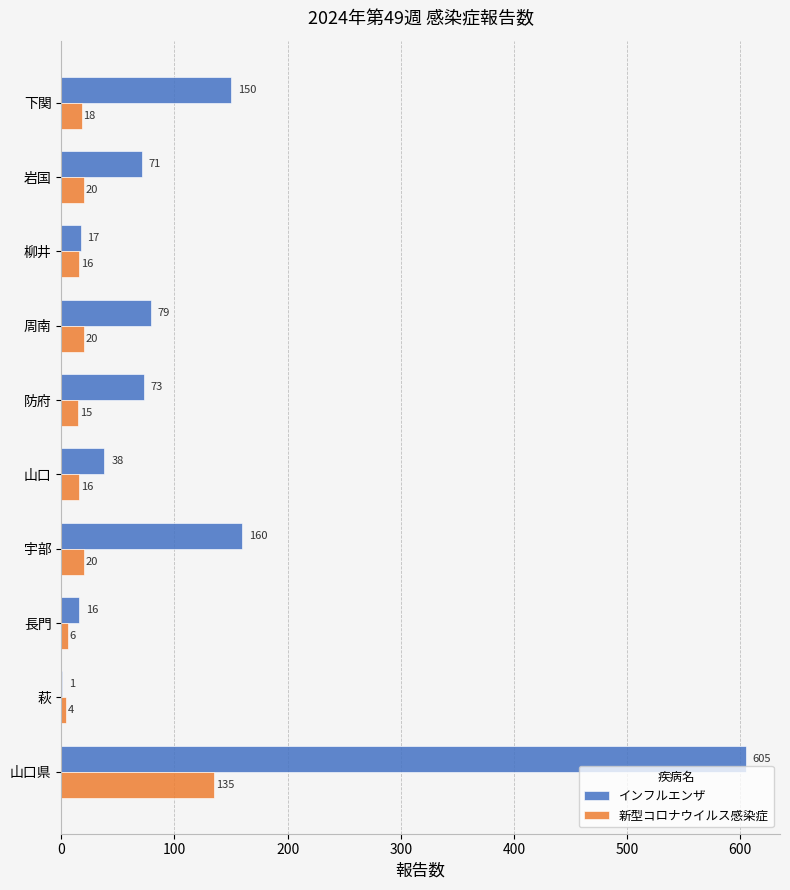

The value of インフルエンザ at 下関 is 150. True or false?

True